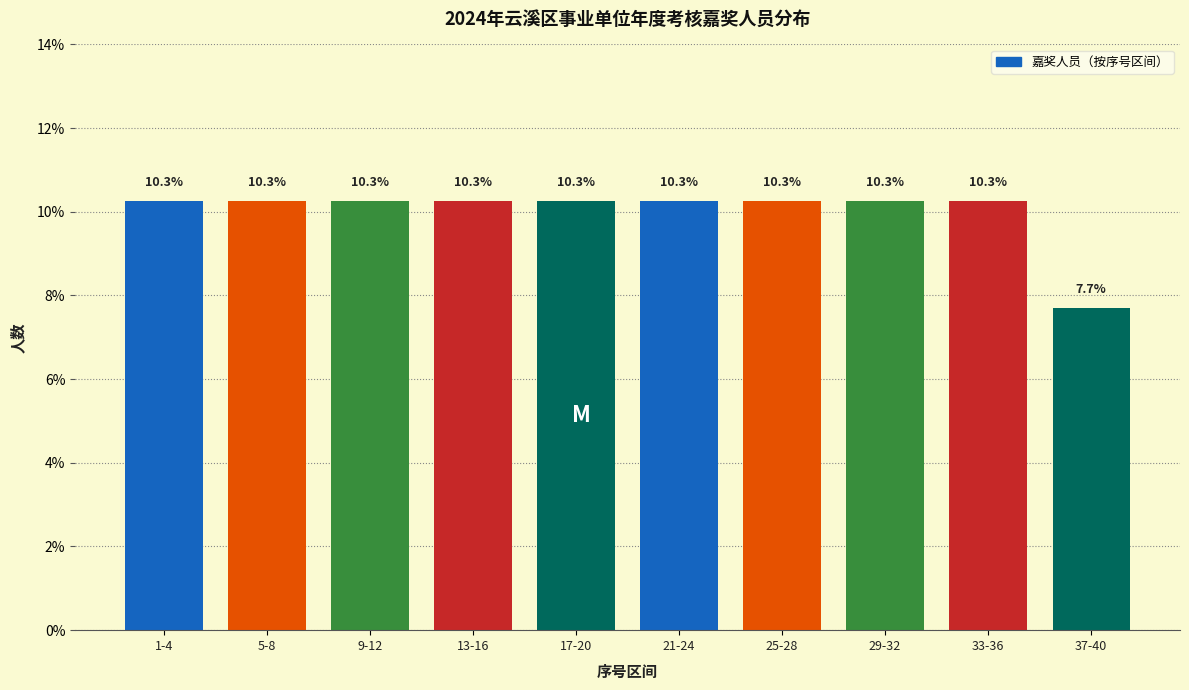

Reading left to right, extract all data points from this chart.

1-4=10.3	5-8=10.3	9-12=10.3	13-16=10.3	17-20=10.3	21-24=10.3	25-28=10.3	29-32=10.3	33-36=10.3	37-40=7.7